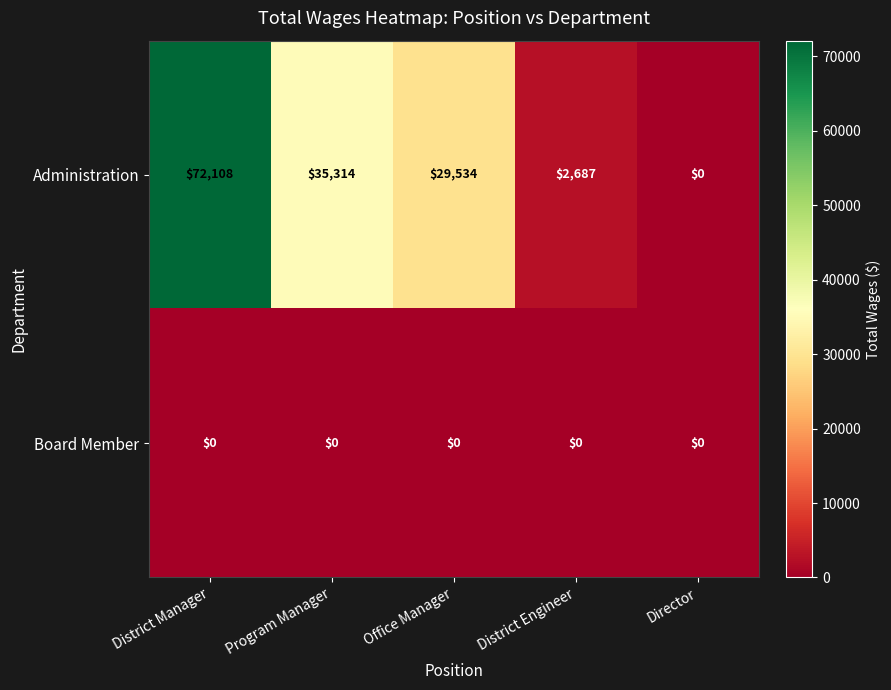

List the series in order of their peak value, lowest first.

Board Member, Administration